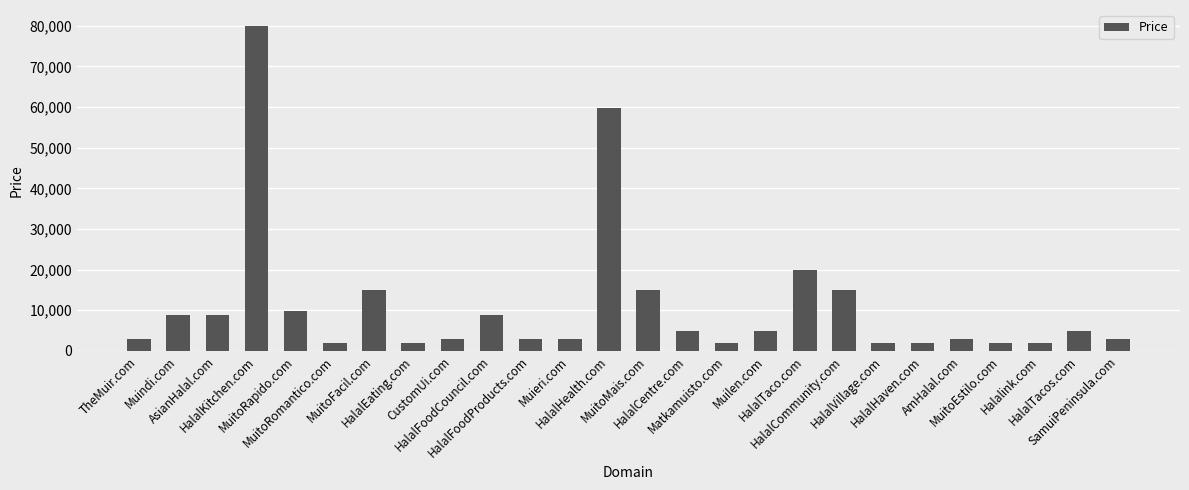

Between HalalFoodProducts.com and Muilen.com, which is larger?

Muilen.com